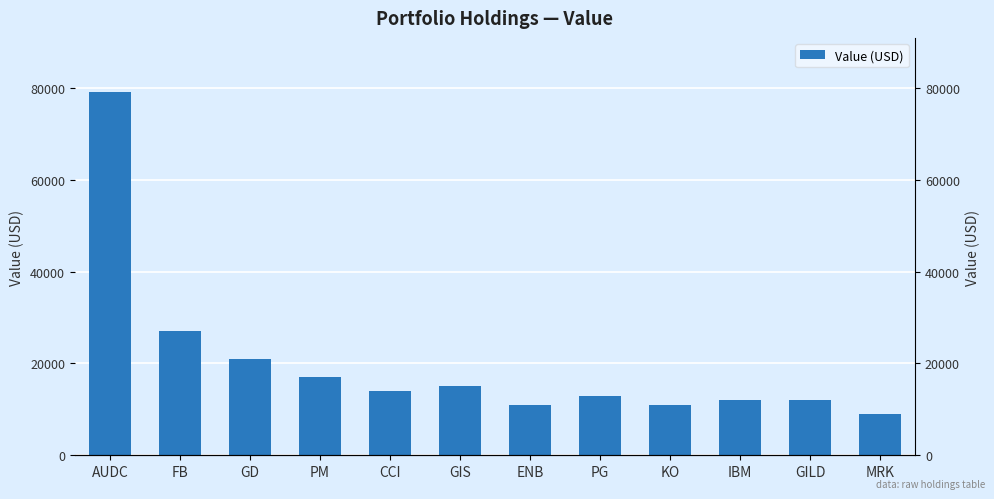

Are the bars grouped side by side (vs. stacked)?

No